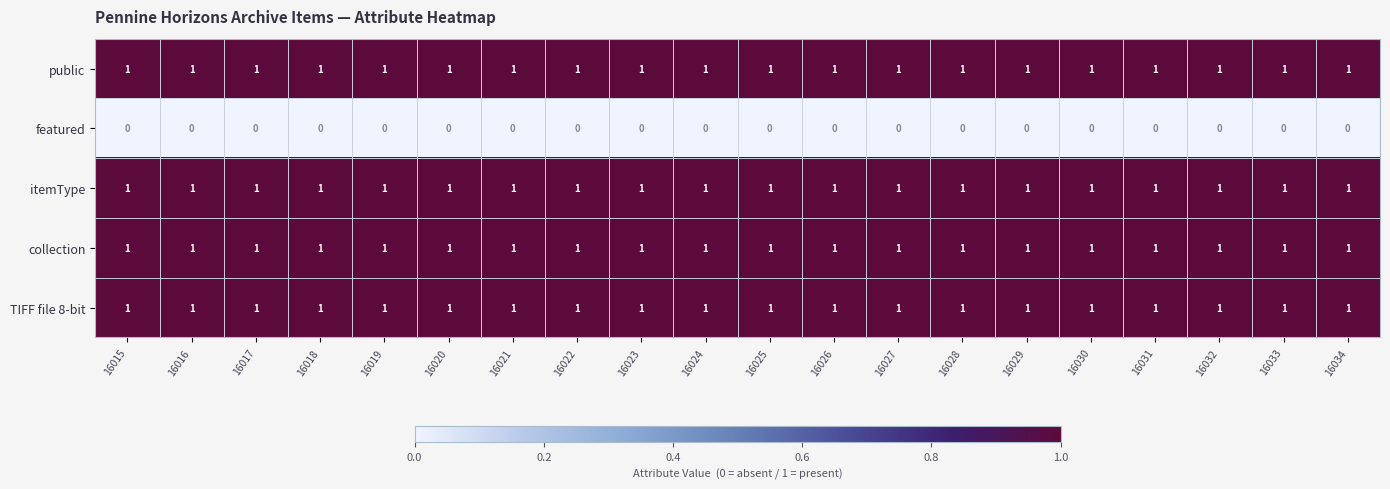

The value of TIFF file 8-bit at 16021 is 2. True or false?

False